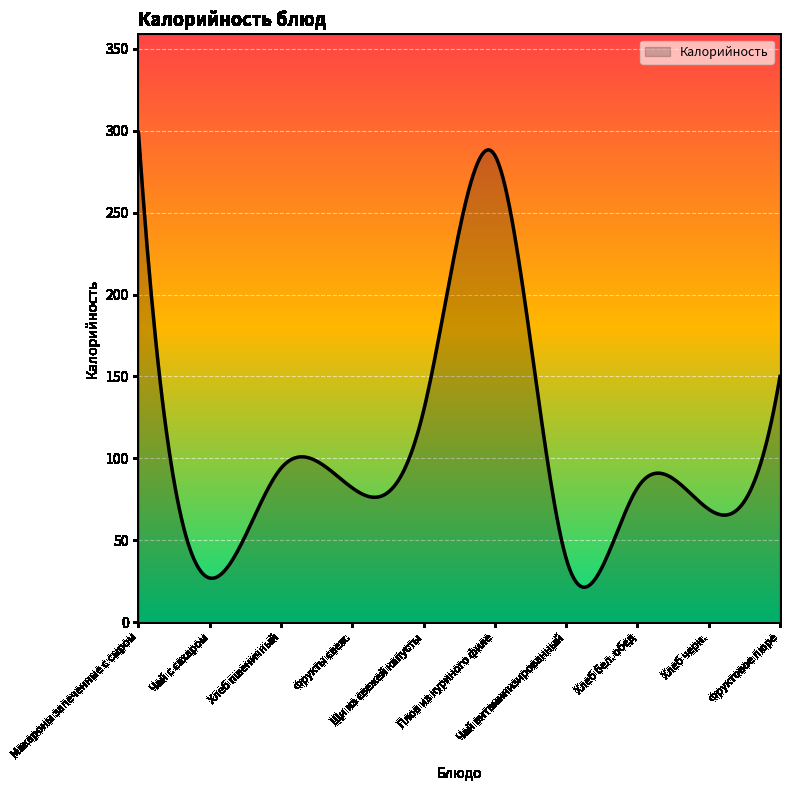

How many distinct data groups are displayed?

1